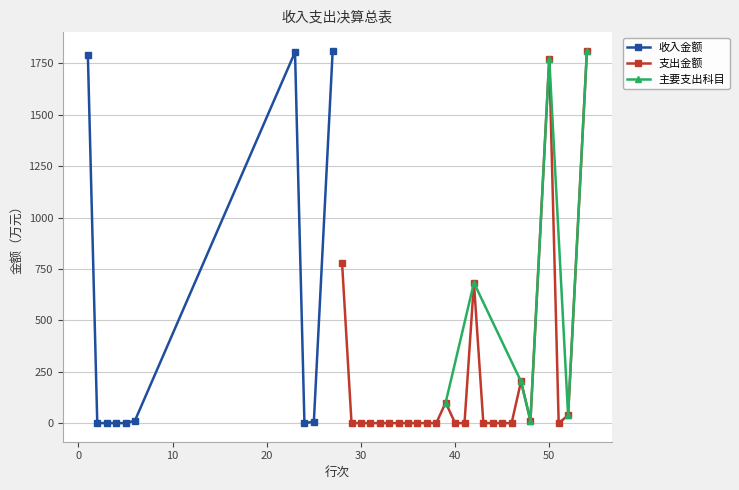

Between 24 and 4, which is larger?

24